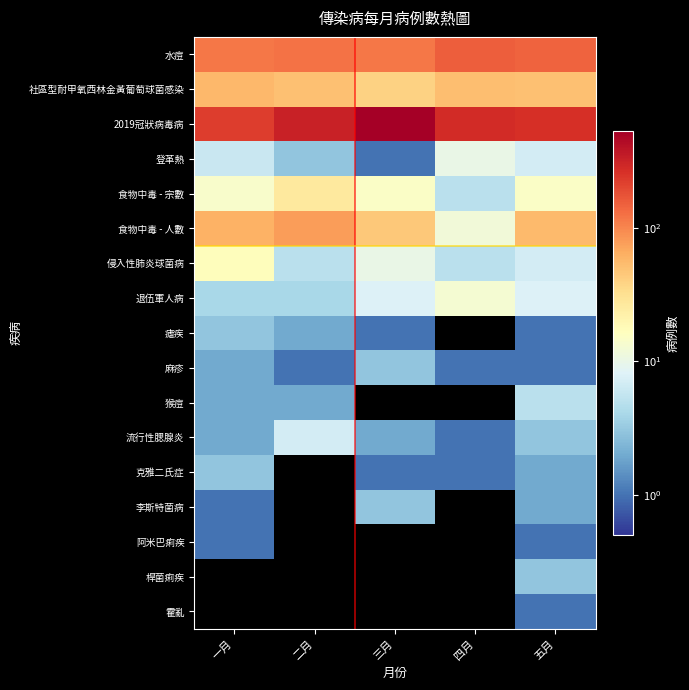

Between 一月 and 三月, which is larger?

三月